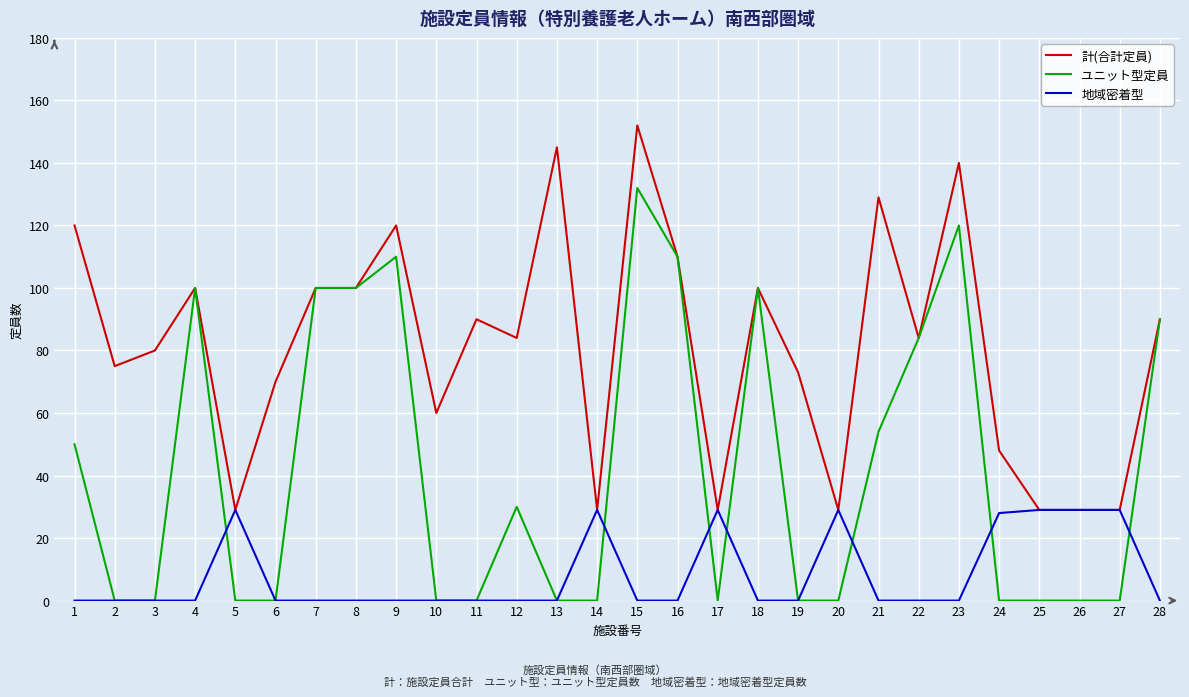

Reading left to right, extract all data points from this chart.

計(合計定員): 1=120	2=75	3=80	4=100	5=29	6=70	7=100	8=100	9=120	10=60	11=90	12=84	13=145	14=29	15=152	16=110	17=29	18=100	19=73	20=29	21=129	22=84	23=140	24=48	25=29	26=29	27=29	28=90
ユニット型定員: 1=50	2=0	3=0	4=100	5=0	6=0	7=100	8=100	9=110	10=0	11=0	12=30	13=0	14=0	15=132	16=110	17=0	18=100	19=0	20=0	21=54	22=84	23=120	24=0	25=0	26=0	27=0	28=90
地域密着型: 1=0	2=0	3=0	4=0	5=29	6=0	7=0	8=0	9=0	10=0	11=0	12=0	13=0	14=29	15=0	16=0	17=29	18=0	19=0	20=29	21=0	22=0	23=0	24=28	25=29	26=29	27=29	28=0